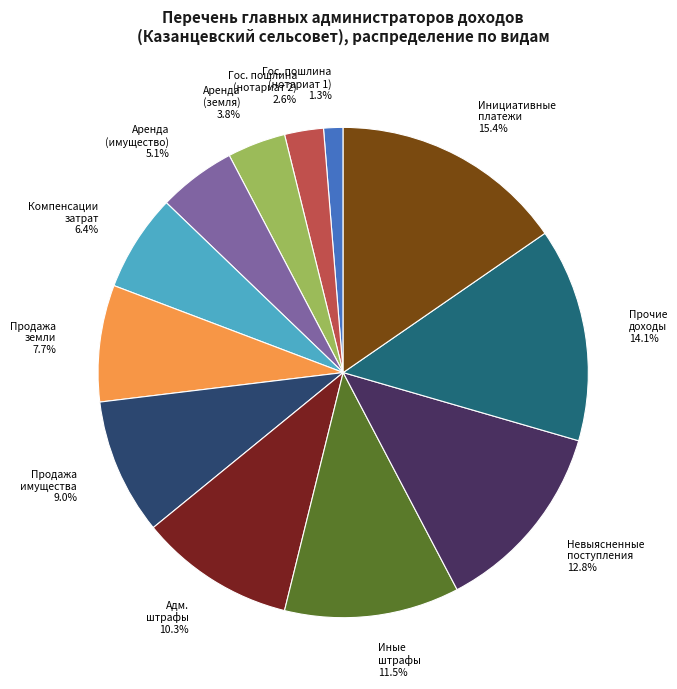

Count the number of slices in the pie.

12